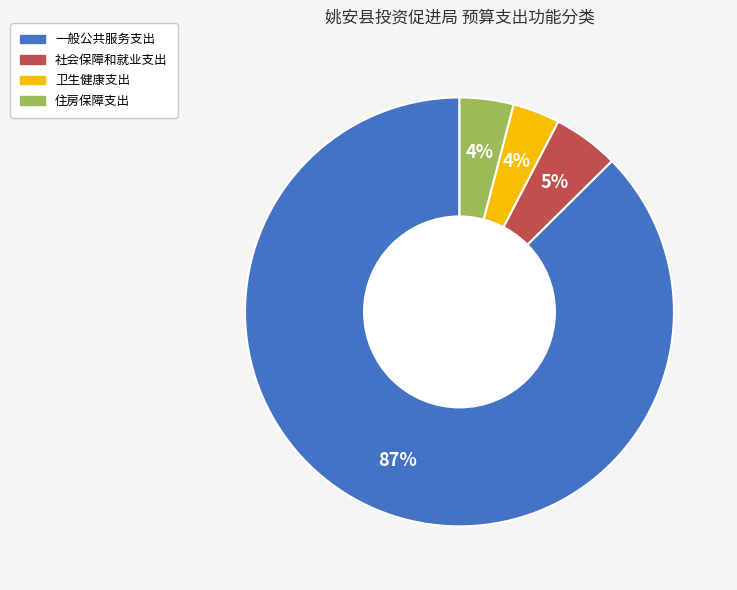

Between 社会保障和就业支出 and 住房保障支出, which is larger?

社会保障和就业支出